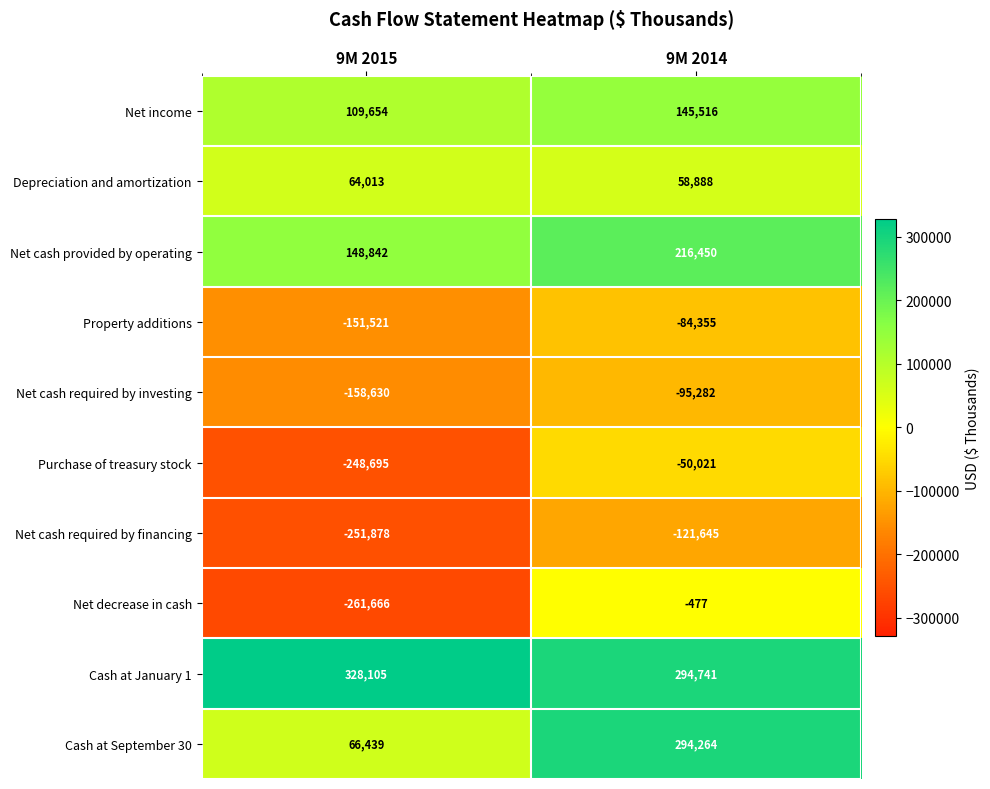

At how many categories does at least one series exceed 9537?

2